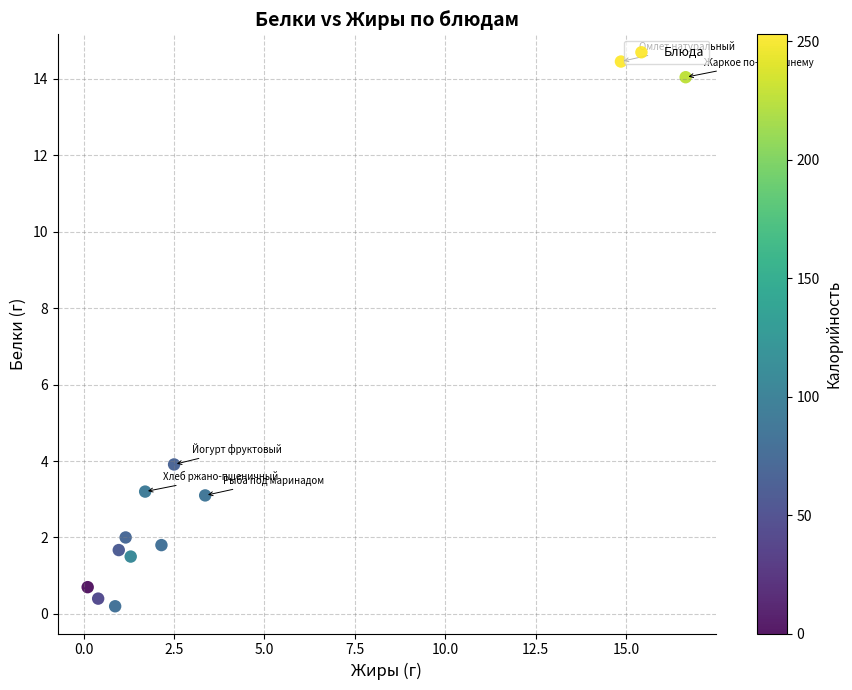

What is the range of X values (max minus min)?

16.5